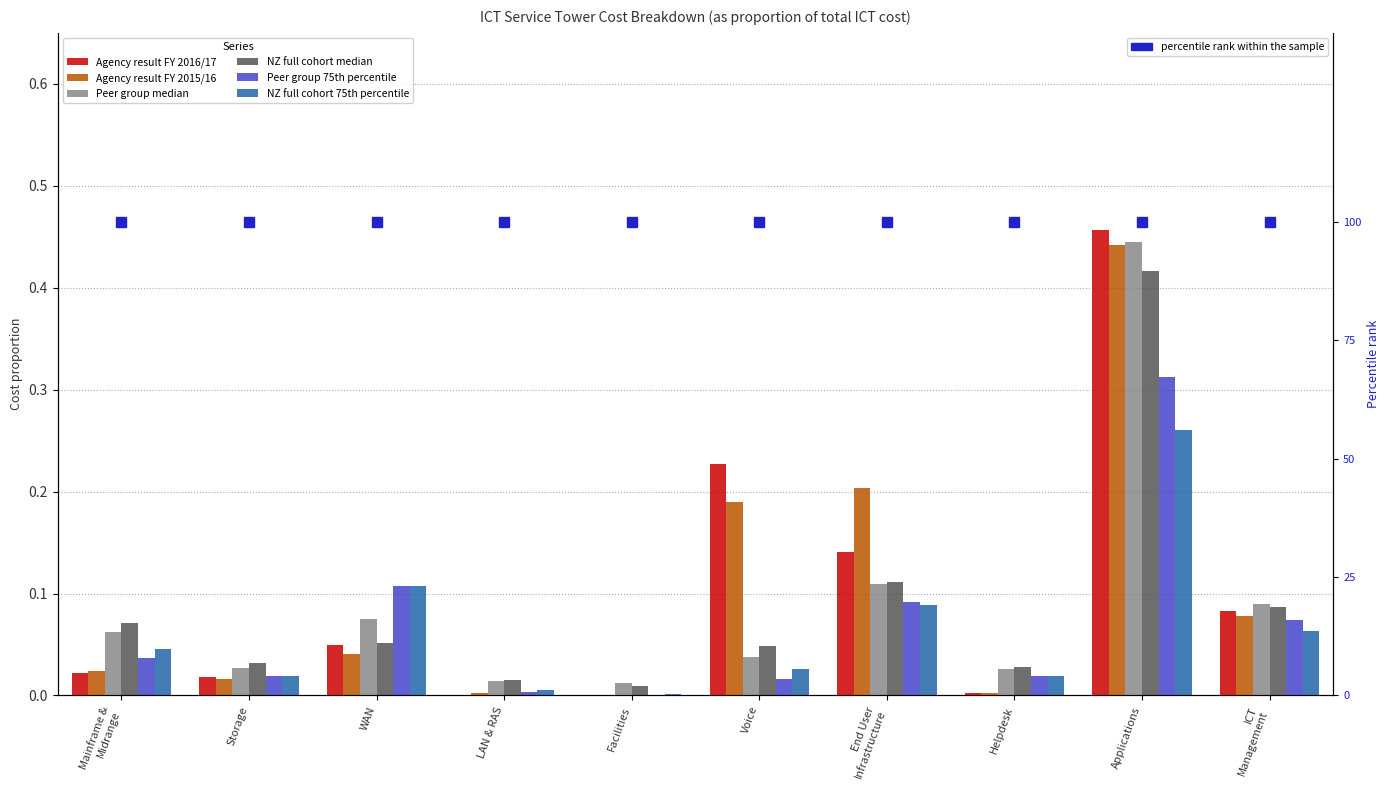

The Agency result FY 2015/16 series shows 0.0 at Mainframe &
Midrange. True or false?

False